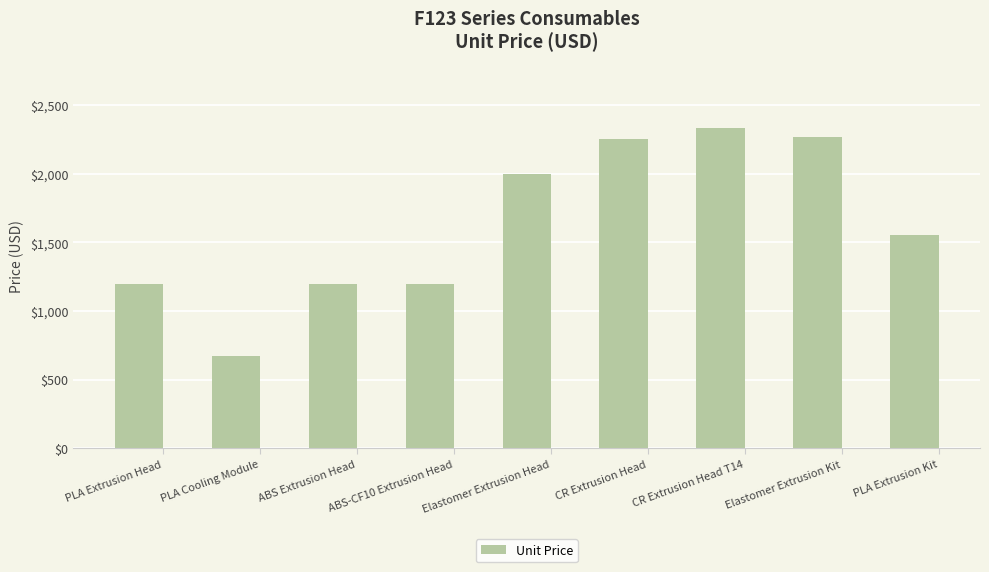

True or false: the data shows 790 at Elastomer Extrusion Head.

False